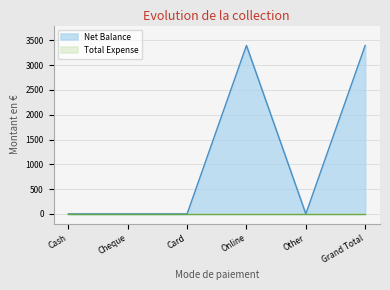

What is the change in value from Cheque to Online?

+3398